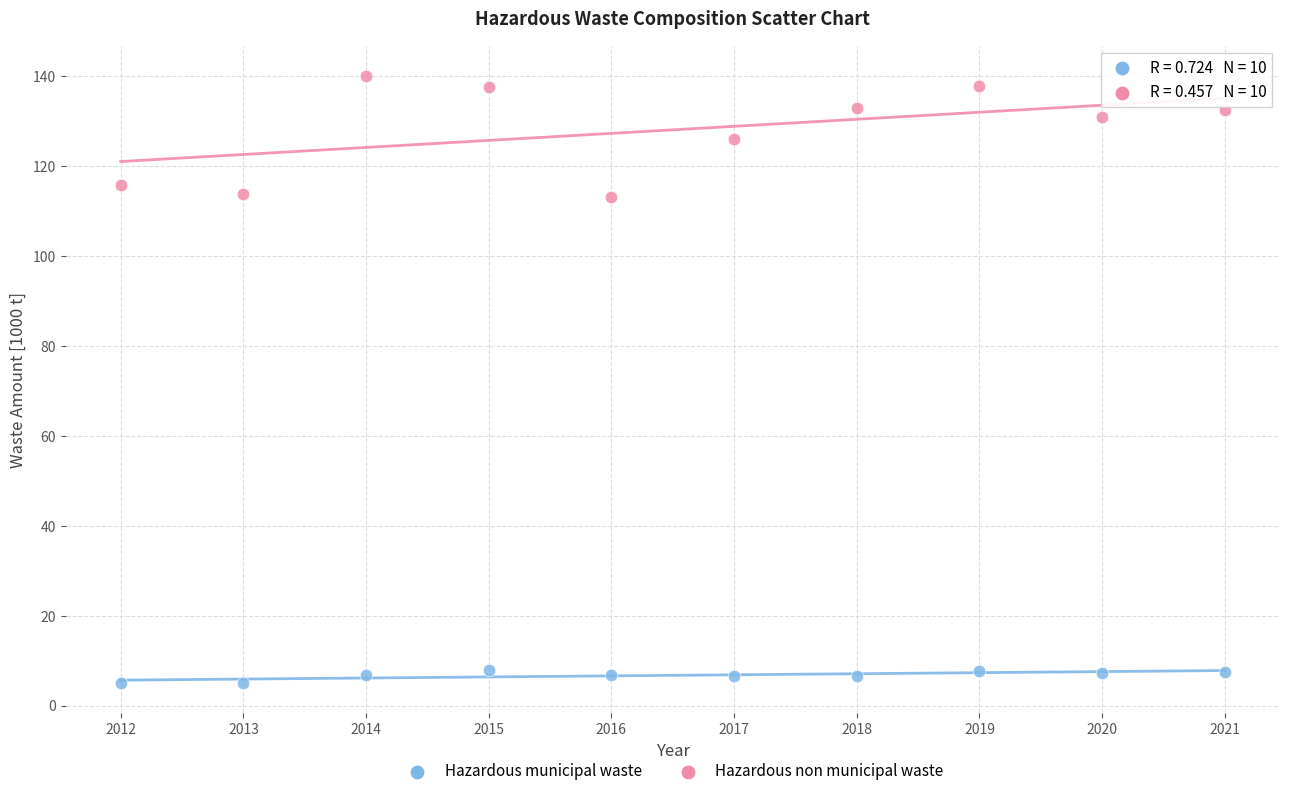

Across all data points, what is the range of X values (max minus min)?

9.0